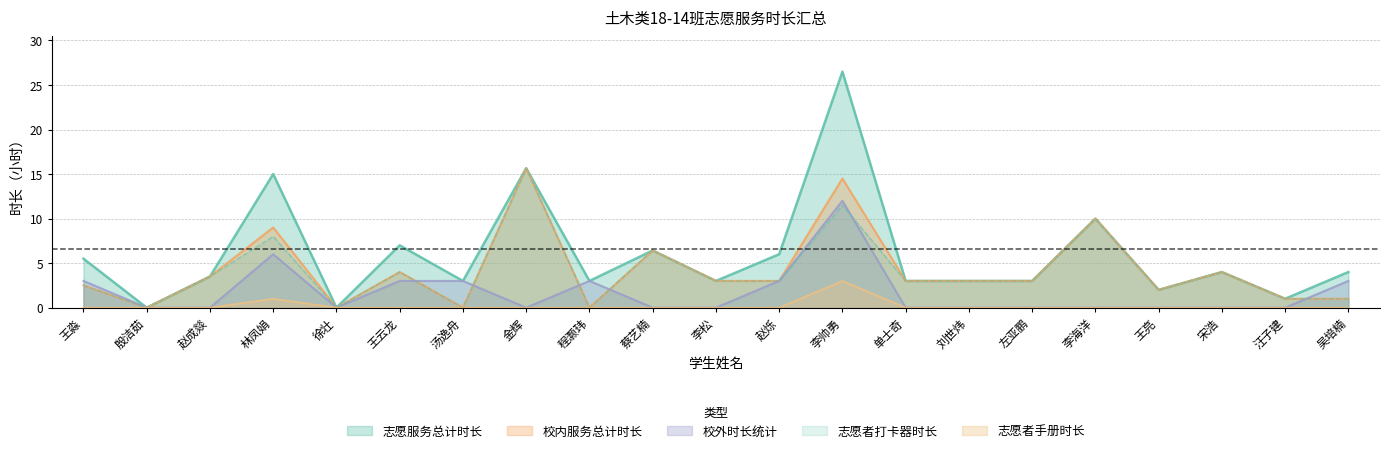

Which category has the lowest value across all series?

殷洁茹